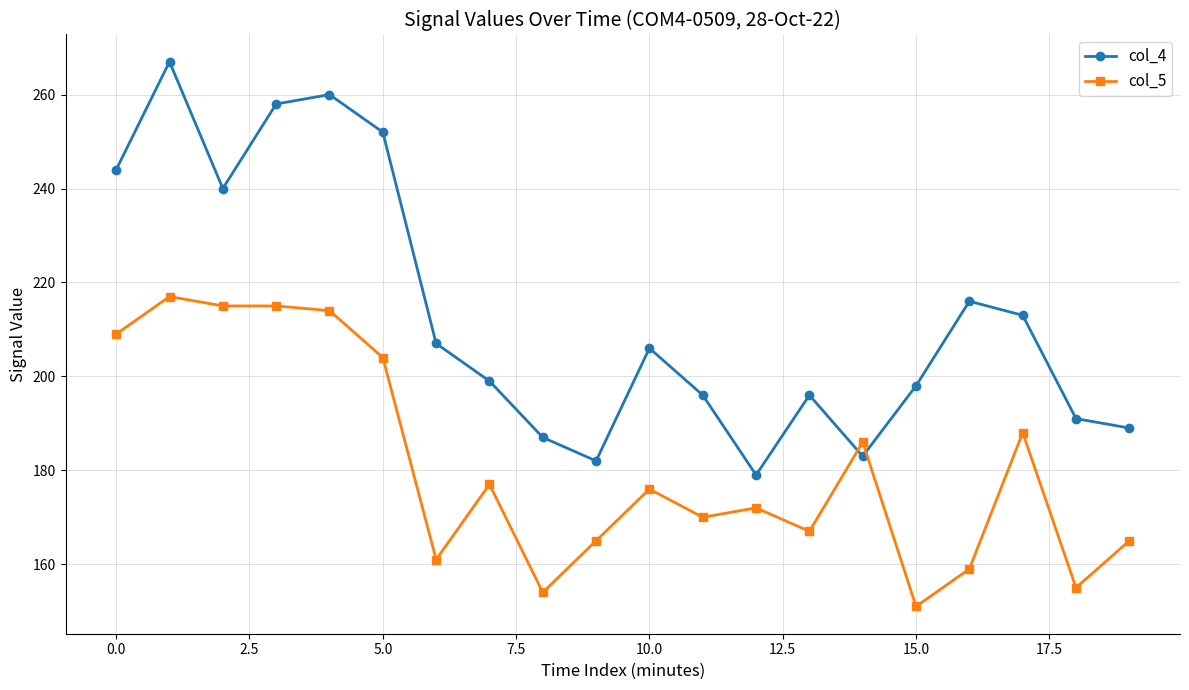

What is the average value of the col_4 series?

213